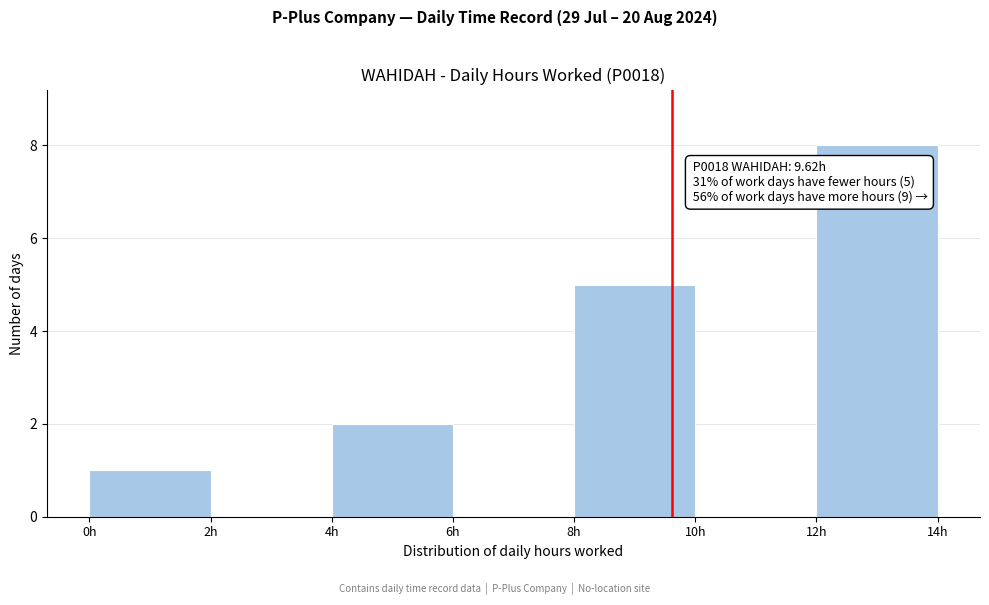

Over which range of the x-axis is the bar tallest?

12 to 14